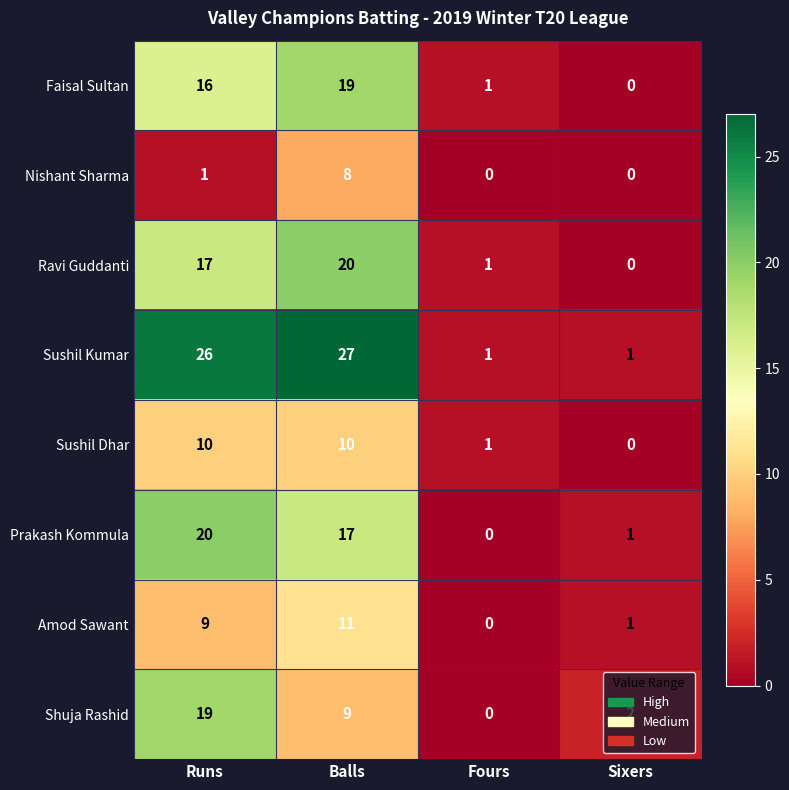

Is it true that Shuja Rashid equals 0 at Fours?

True